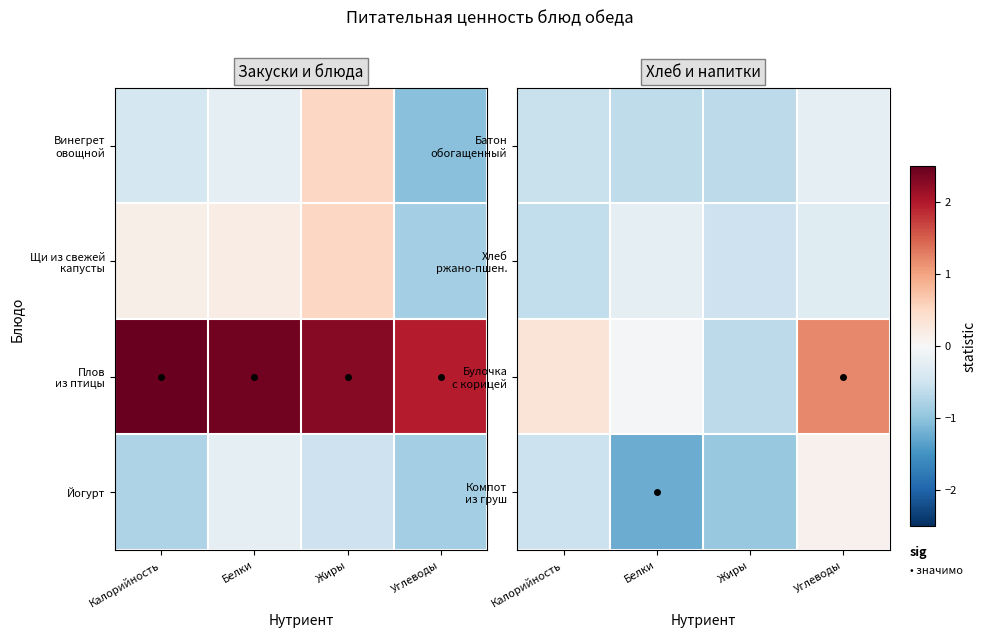

What is the spread (max minus min) of values at Белки?

1.2